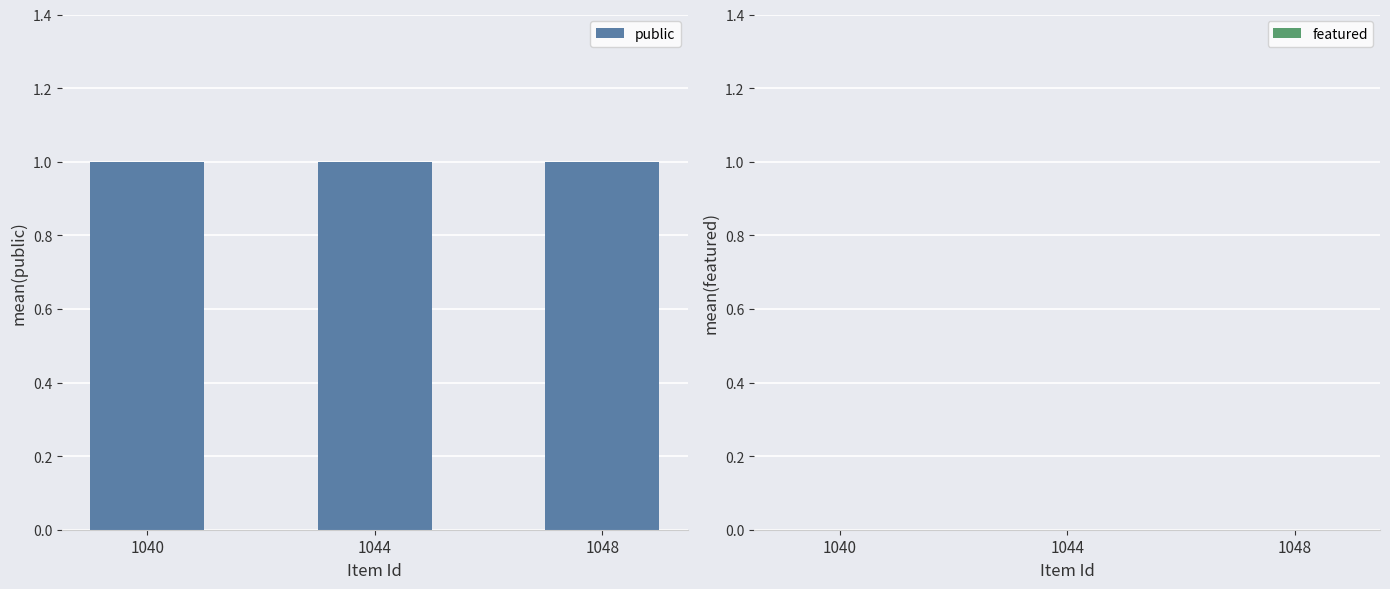

Are the bars grouped side by side (vs. stacked)?

Yes